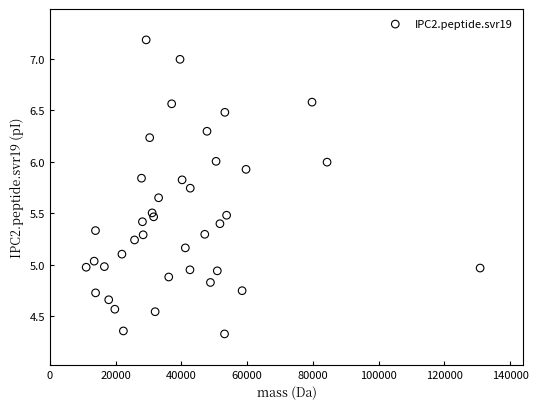

What is the range of X values (max minus min)?

119751.4